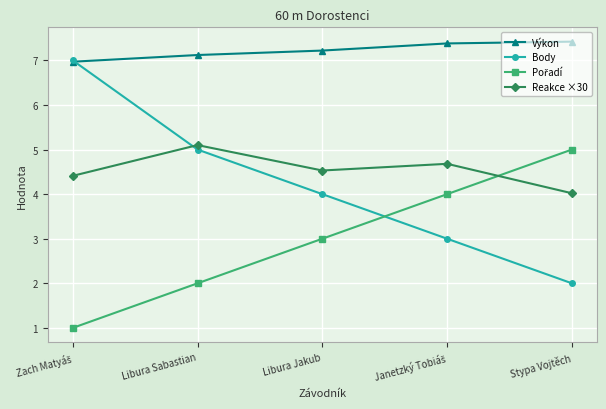

What is the minimum value shown in the chart?

1.0